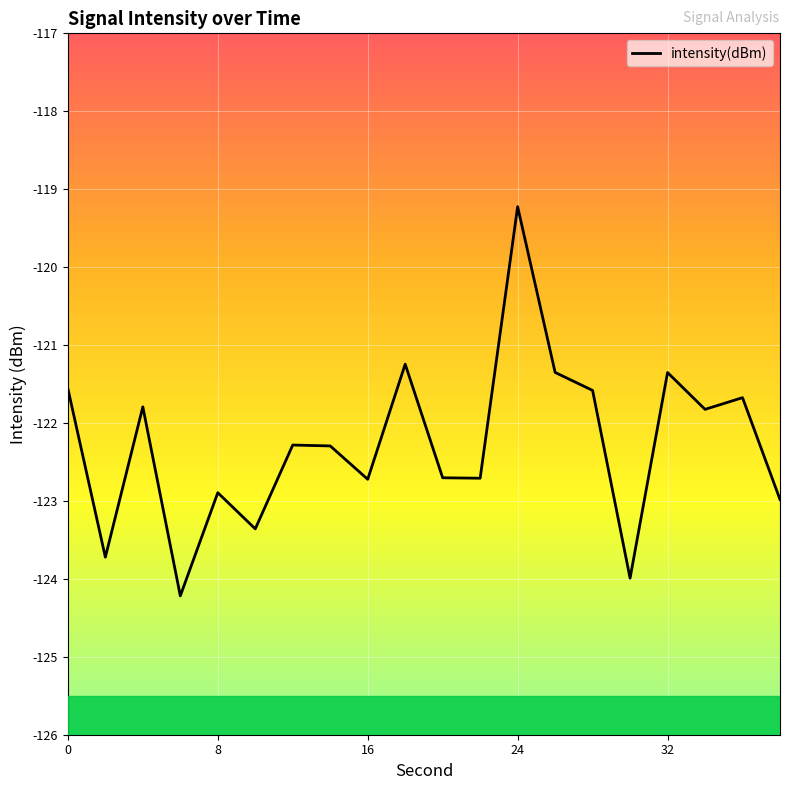

What is the minimum value shown in the chart?

-124.2